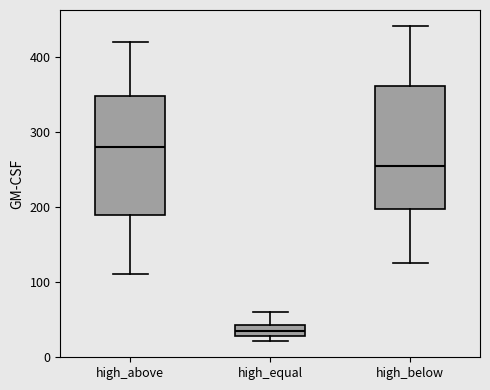

Where does the upper whisker of the box for high_above end on the y-axis? The values are not printed on the chart, so give them approximately, as read against the axis.

420